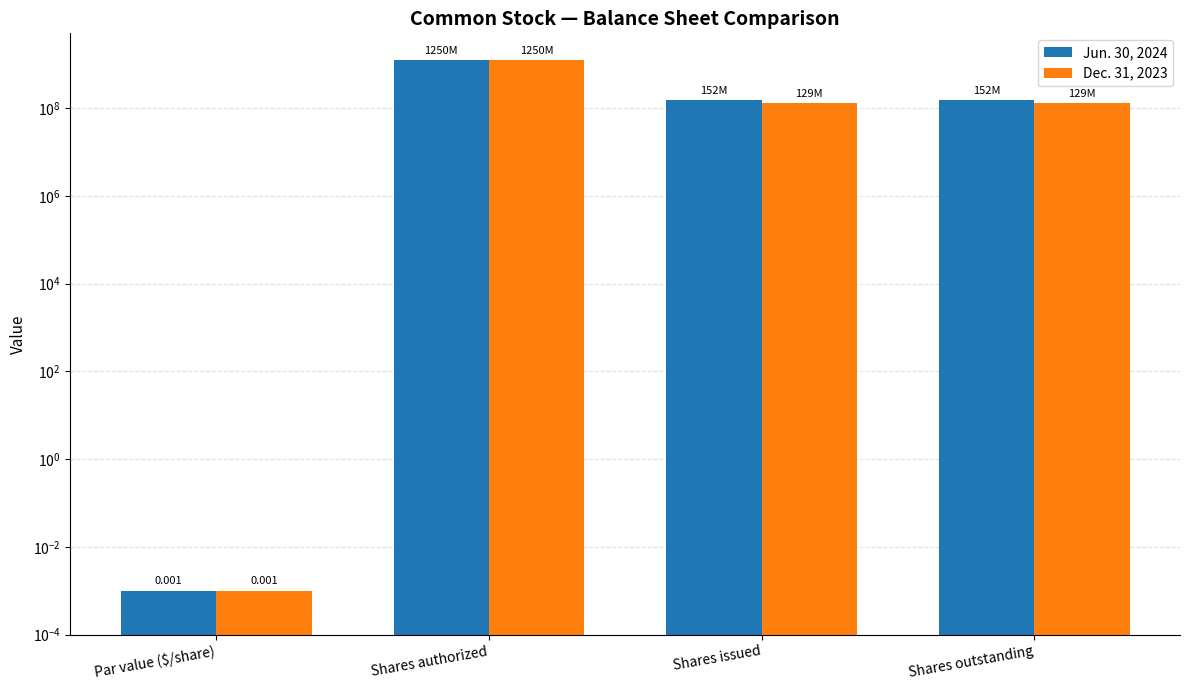

What is the value of the Dec. 31, 2023 bar at the 3rd from the left?

128723386.0